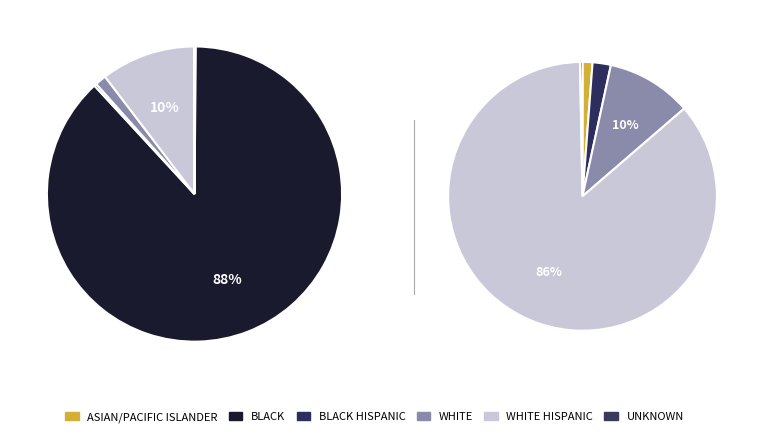

What is the ratio of the value at ASIAN/PACIFIC ISLANDER to the value at WHITE?

0.3